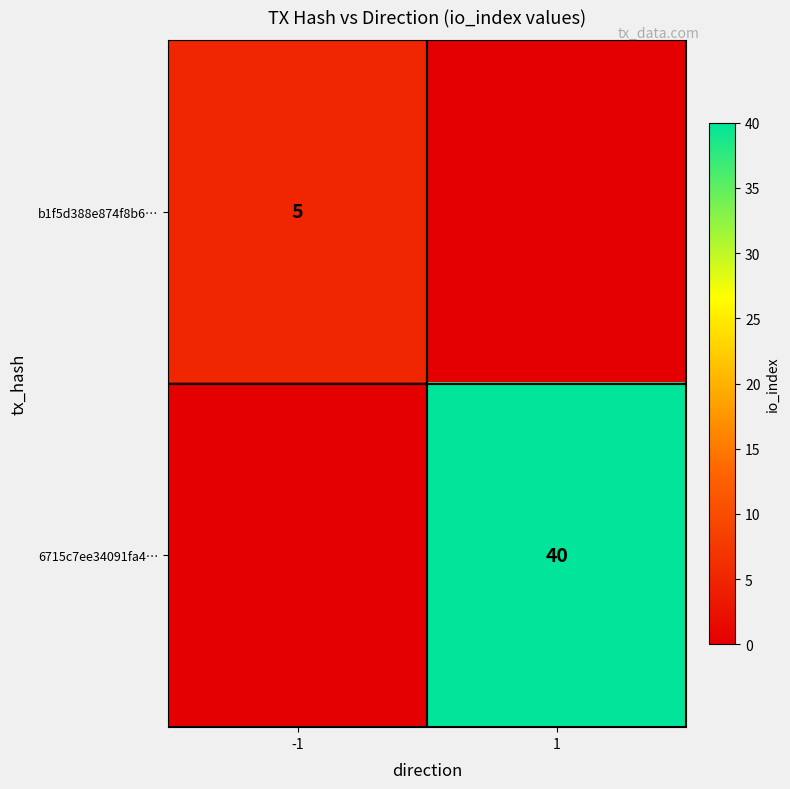

The b1f5d388e874f8b6… series shows 8 at -1. True or false?

False